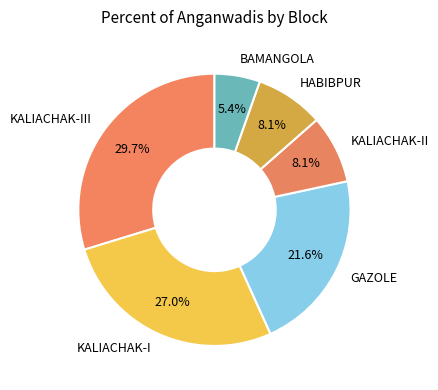

Which slice is the largest?

KALIACHAK-III